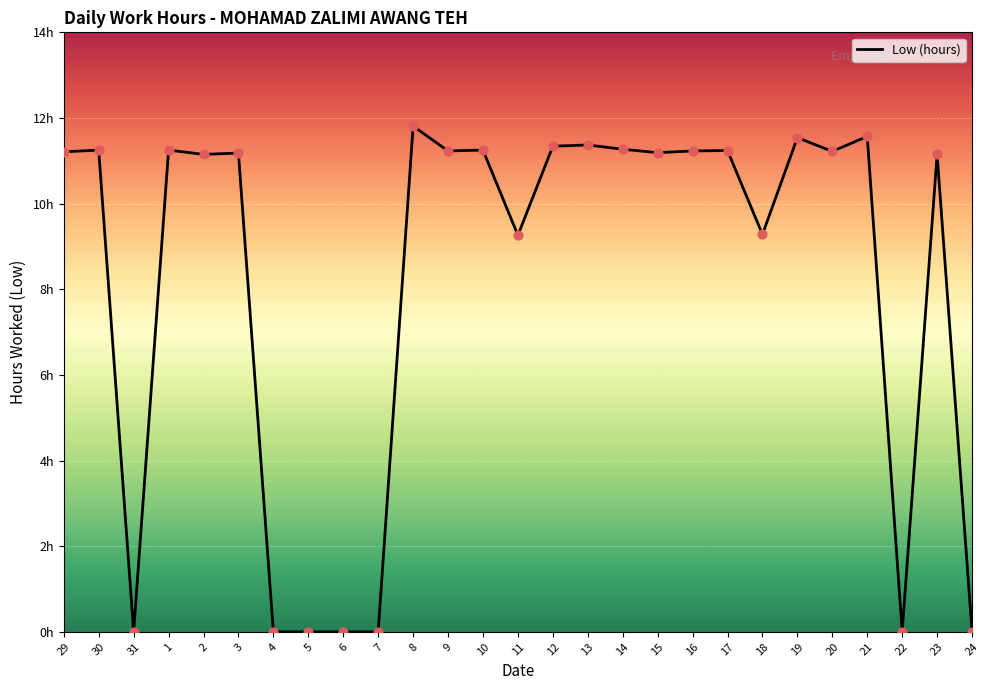

What is the change in value from 7 to 11?

+9.3